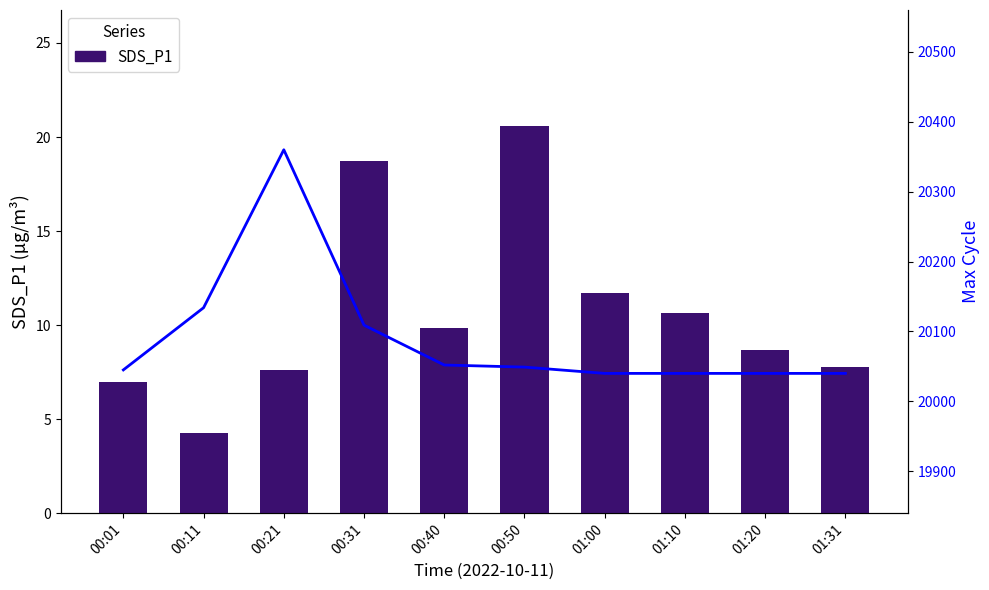

Reading right to left, list all the values displayed in this chart.

SDS_P1: 01:31=7.8	01:20=8.7	01:10=10.7	01:00=11.7	00:50=20.6	00:40=9.8	00:31=18.8	00:21=7.6	00:11=4.2	00:01=7.0
Max_cycle: 01:31=20040.0	01:20=20040.0	01:10=20040.0	01:00=20040.0	00:50=20049.0	00:40=20052.0	00:31=20109.0	00:21=20360.0	00:11=20134.0	00:01=20045.0